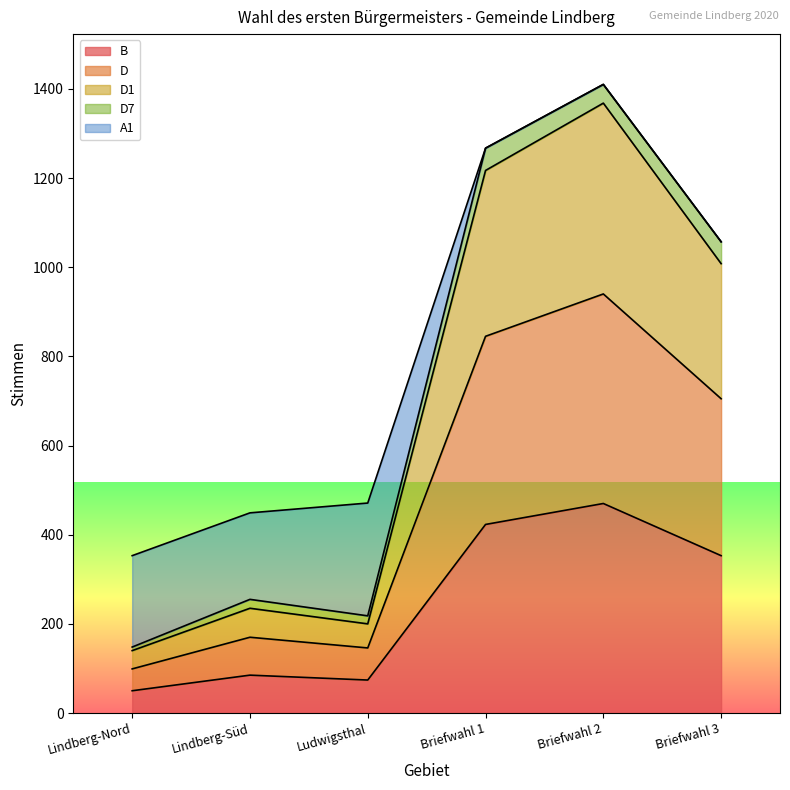

At which label does B reach its peak?

Briefwahl 2